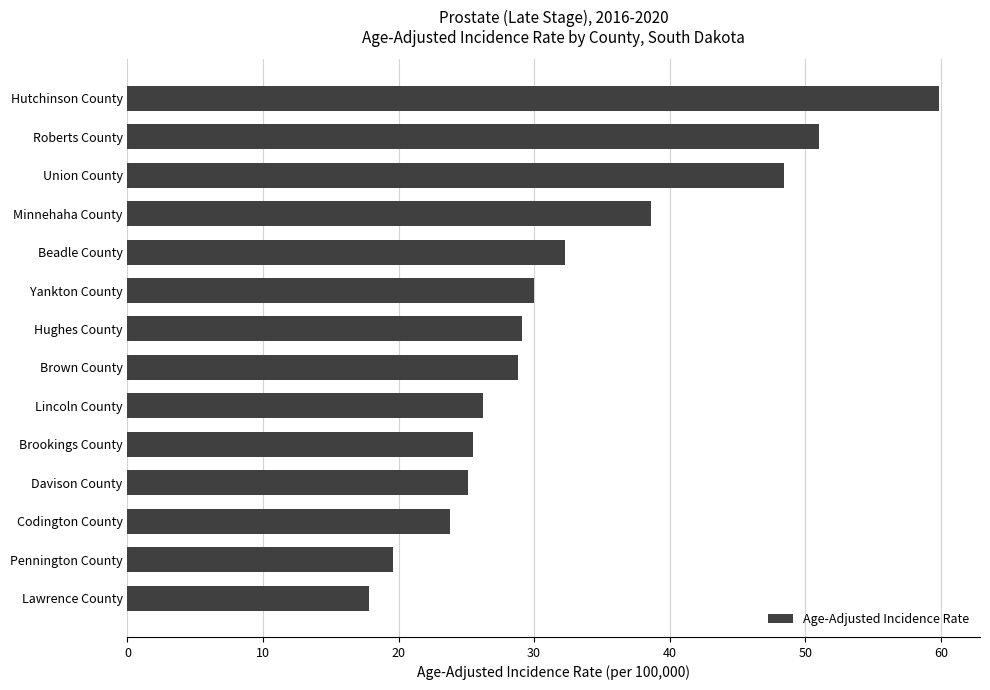

What is the sum of all values?

456.1